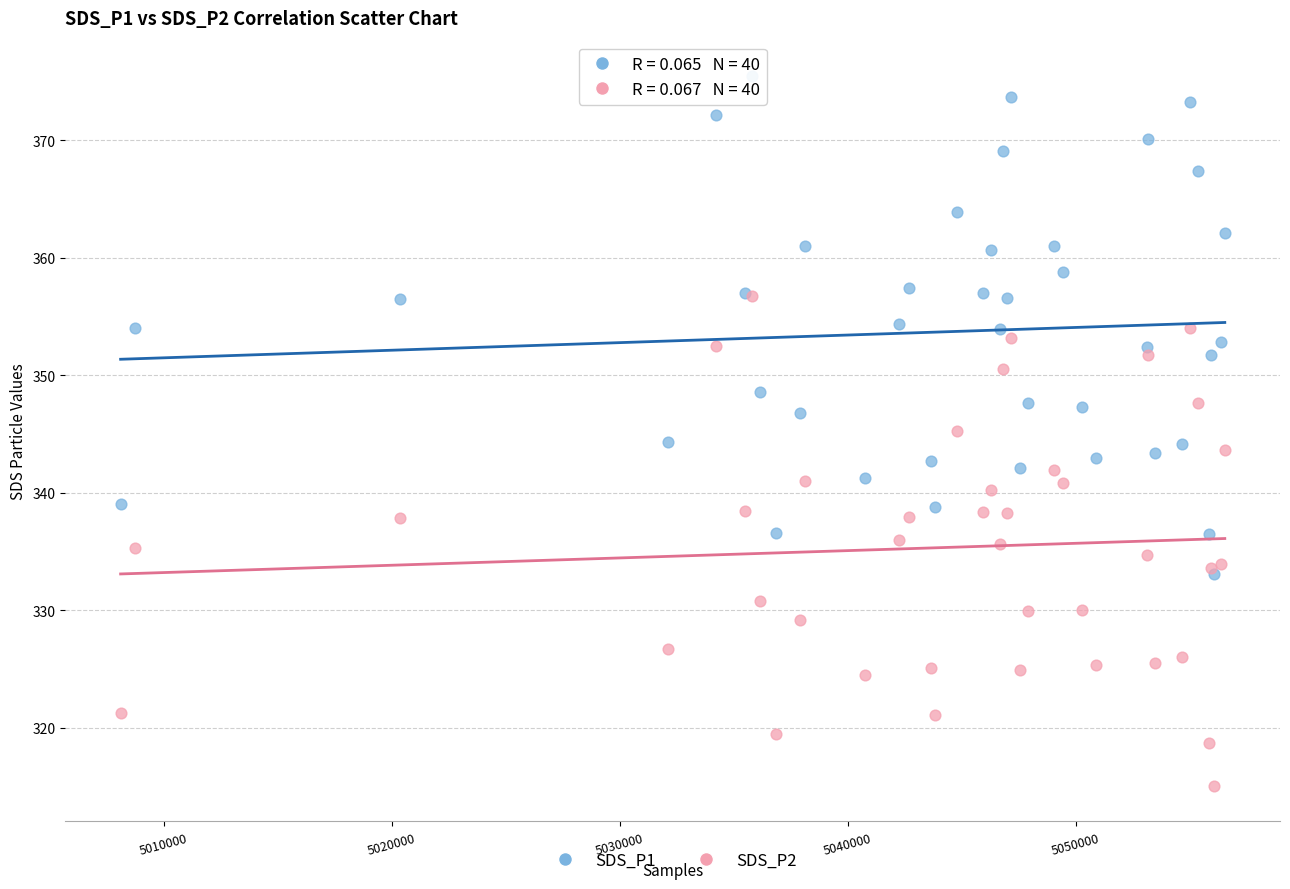

What are all the series names shown in the legend?

SDS_P1, SDS_P2